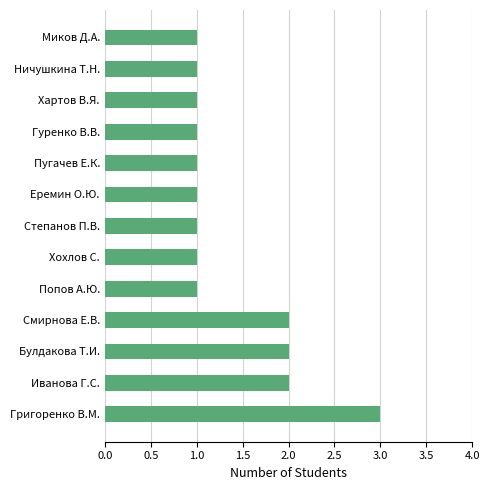

Reading bottom to top, what are all the values shown in this chart?

3	2	2	2	1	1	1	1	1	1	1	1	1